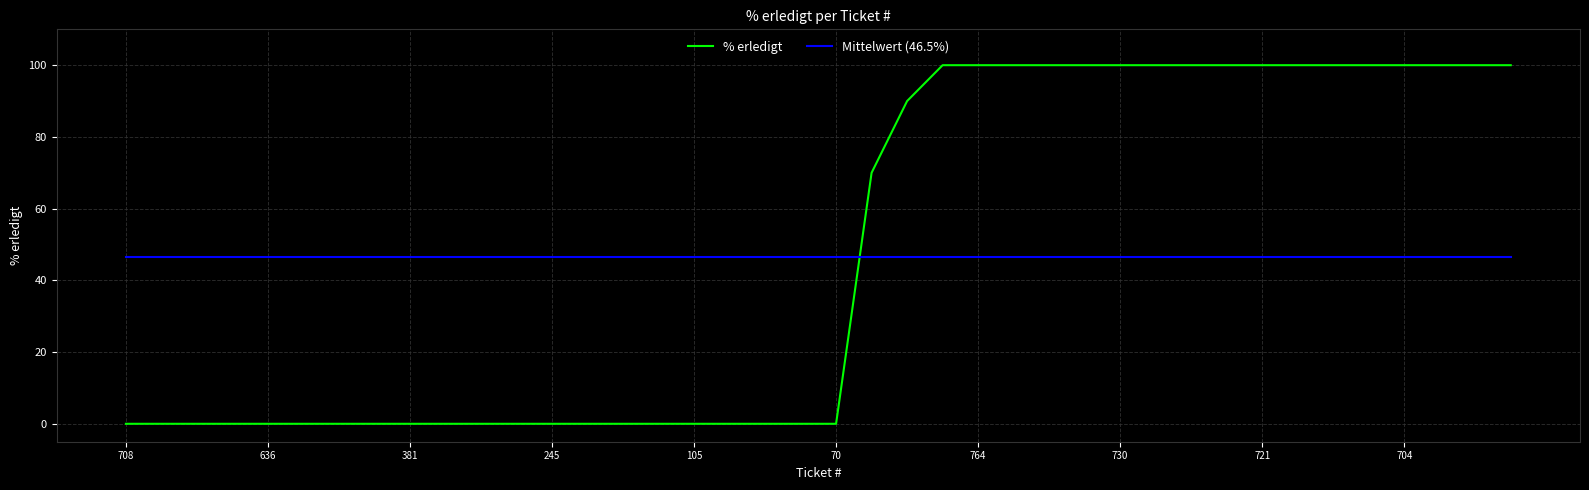

True or false: % erledigt and Mittelwert (46.5%) intersect in this chart.

True